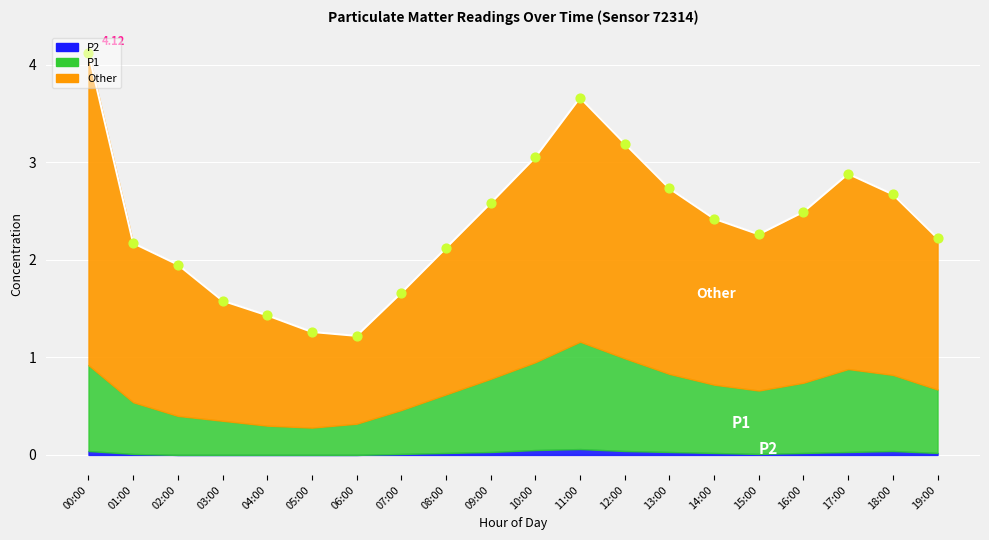

At which category is the sum across all series the highest?

00:00